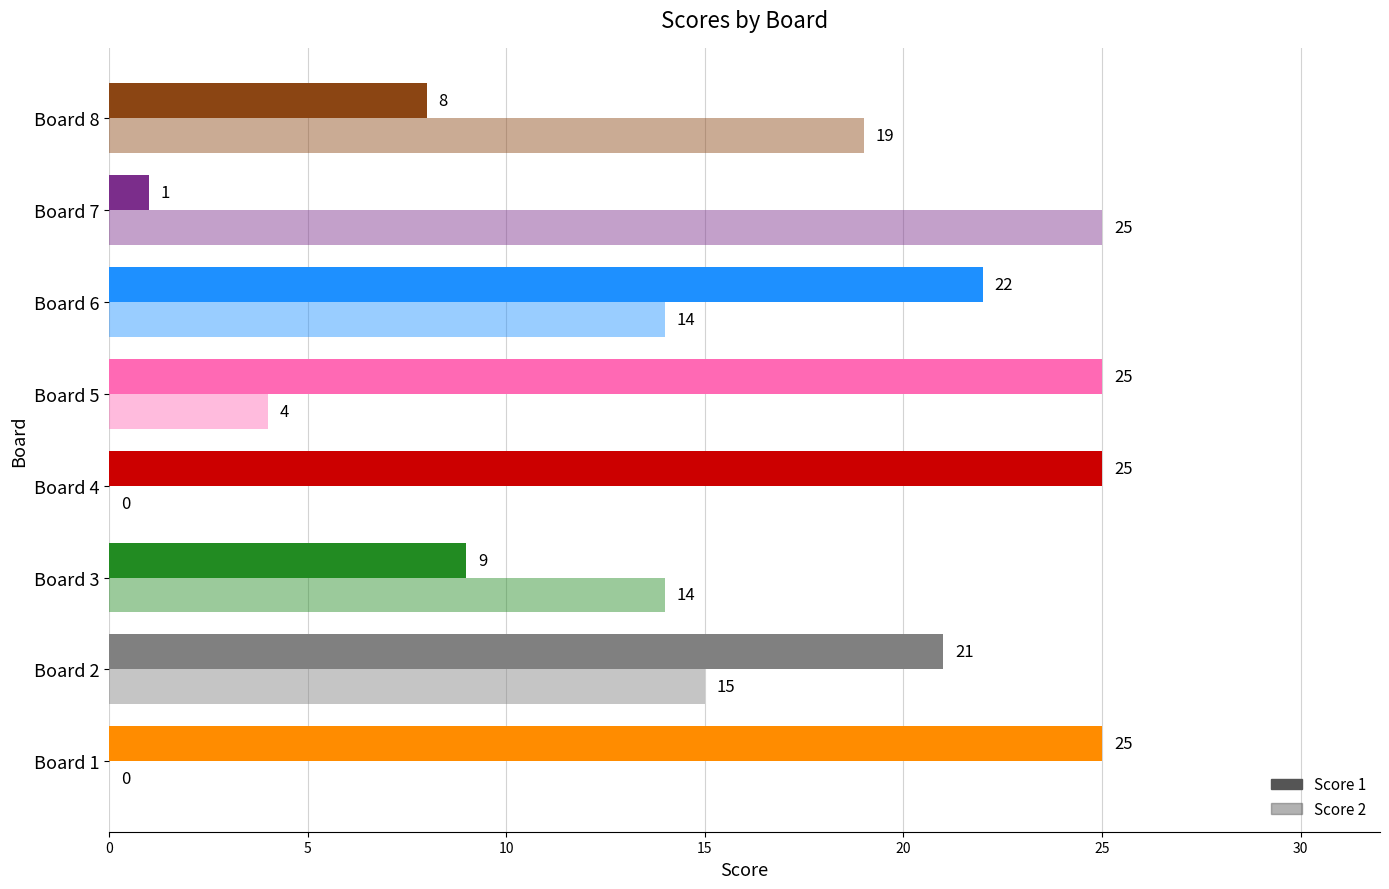

How many categories are shown in the chart?

8